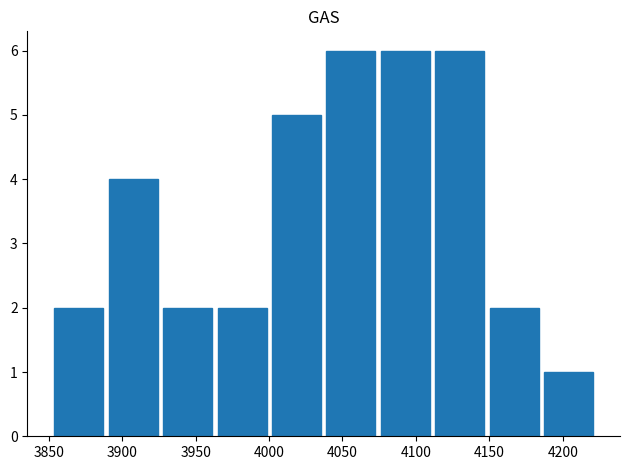

How many values are between 2 and 6?

9